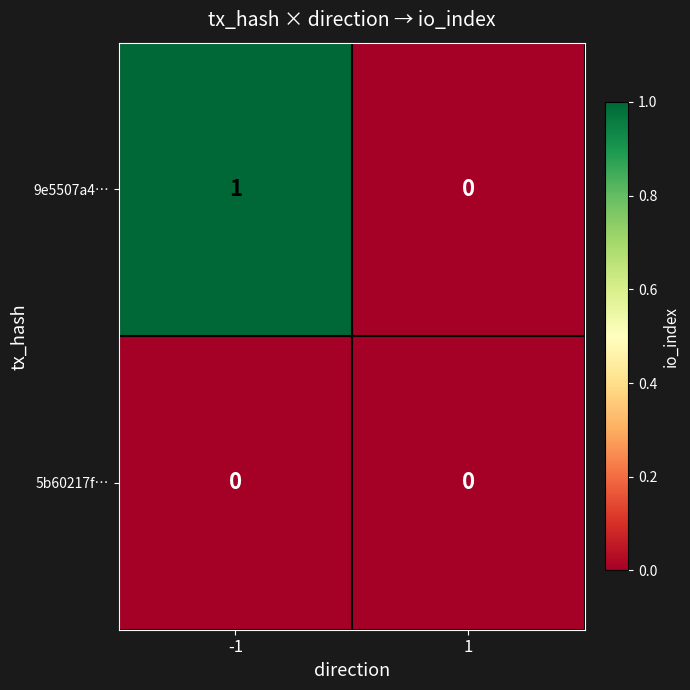

List the series in order of their overall mean, lowest first.

5b60217f…, 9e5507a4…